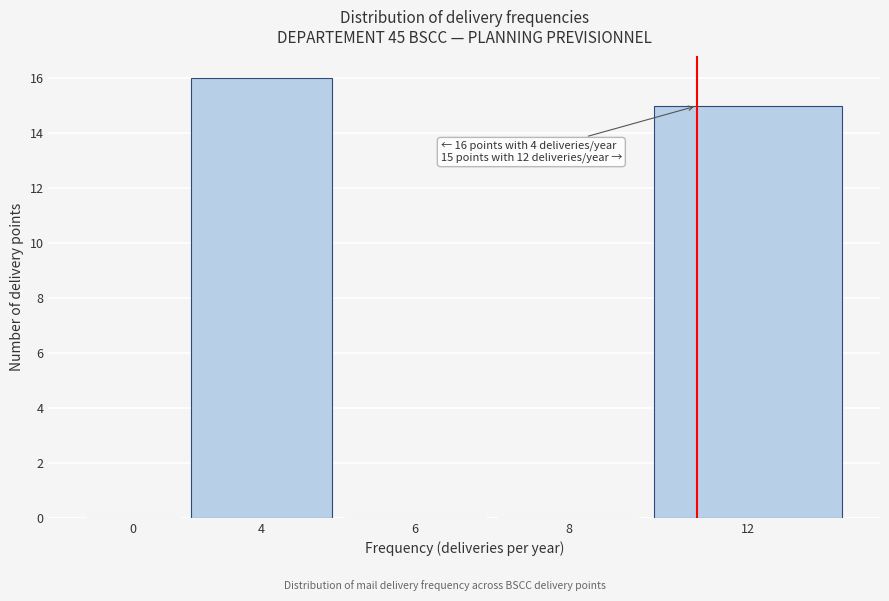

Reading left to right, transcribe all the data shown in this chart.

0=0	4=16	6=0	8=0	12=15